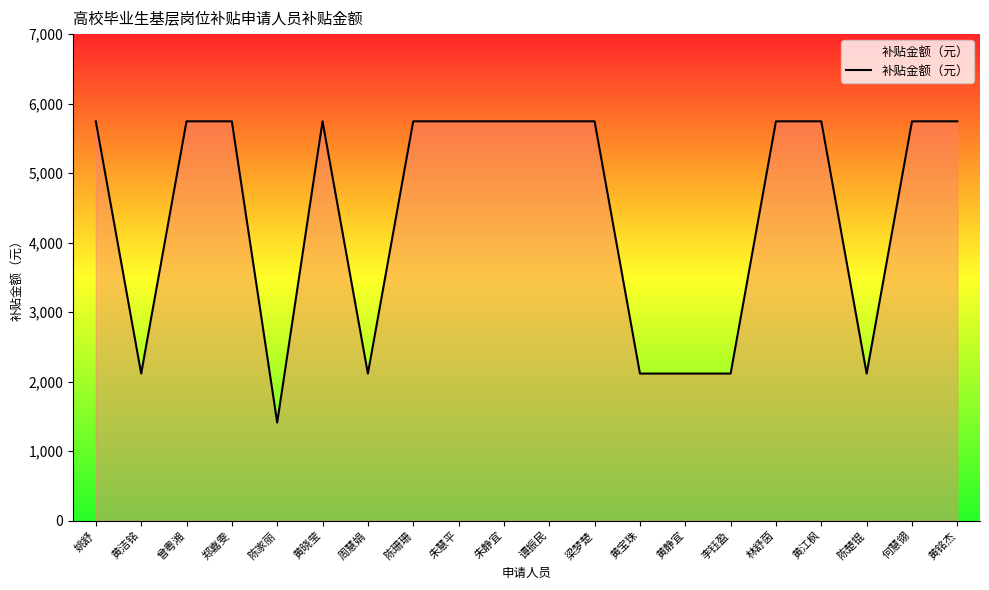

What is the smallest value displayed?

1410